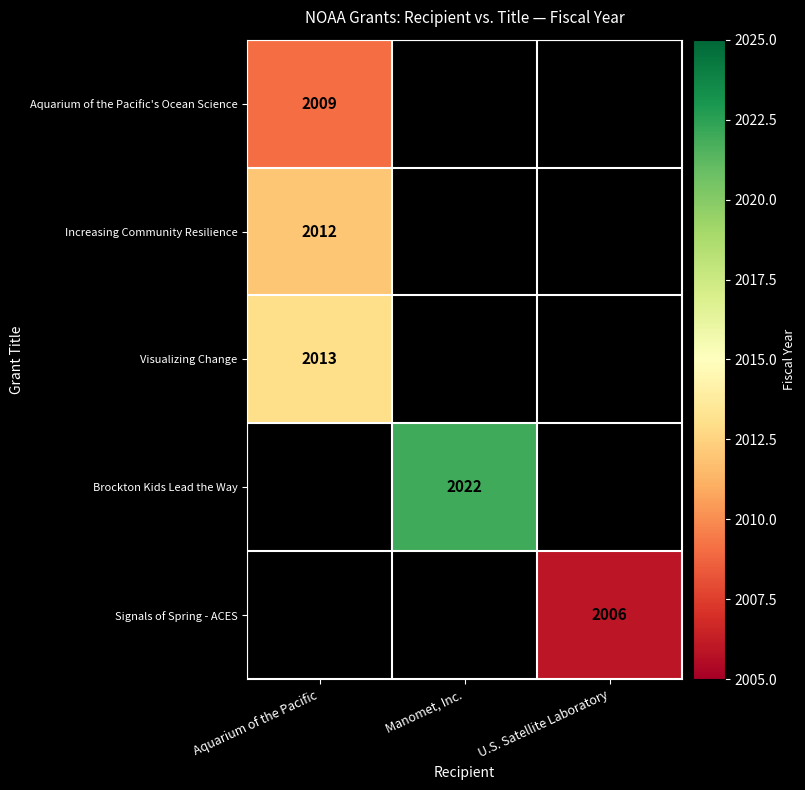

Which category has the highest value across all series?

Manomet, Inc.